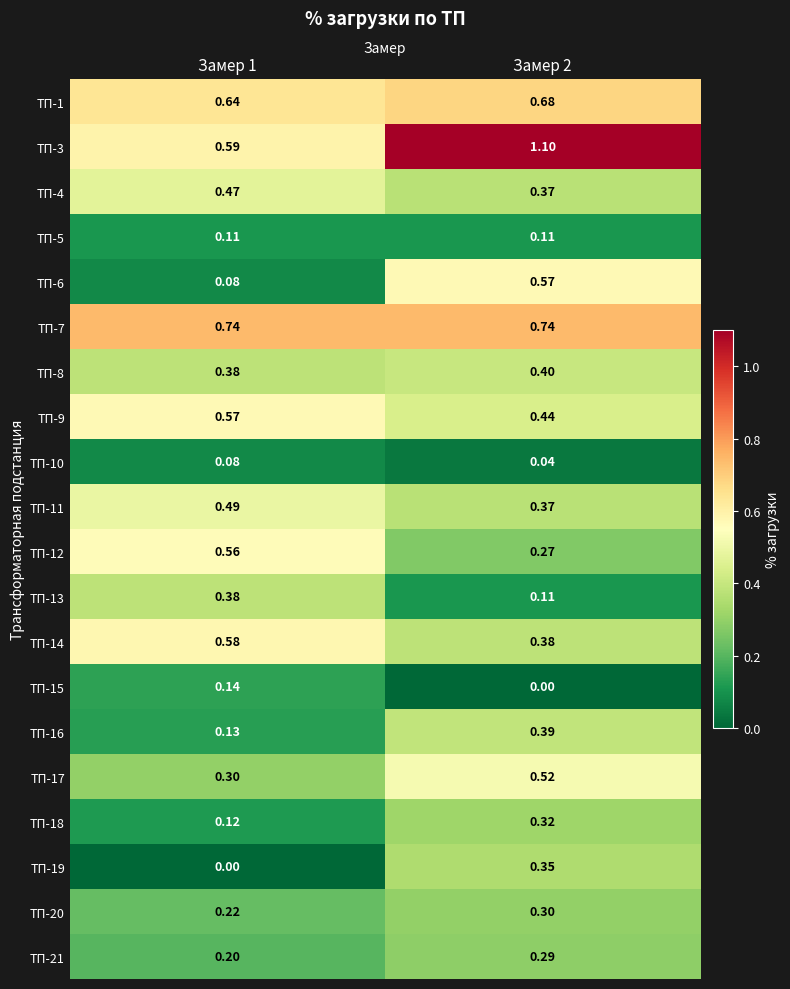

Is the value of ТП-20 at Замер 2 greater than the value of ТП-4 at Замер 1?

No